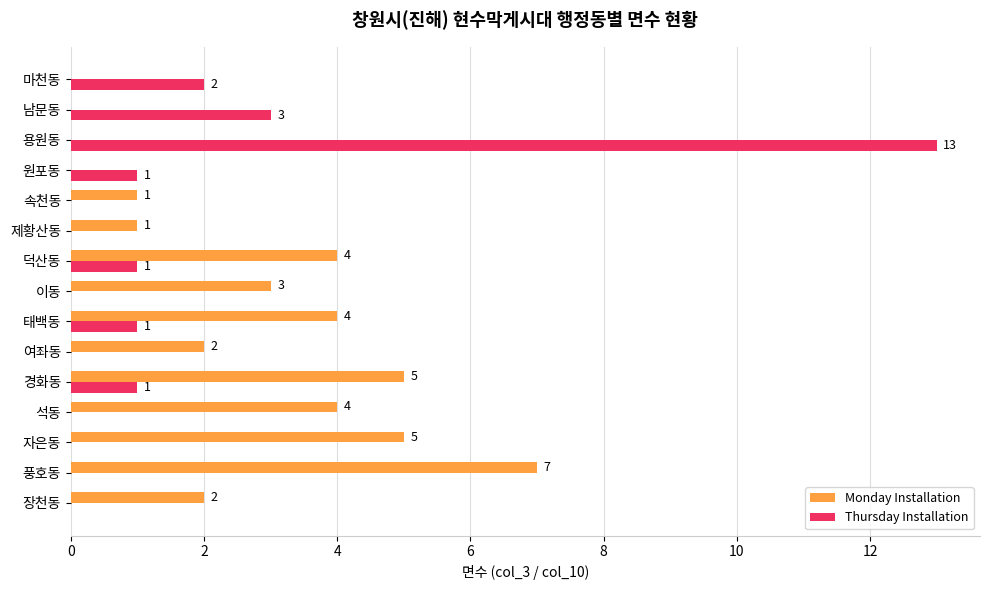

How many distinct data groups are displayed?

2